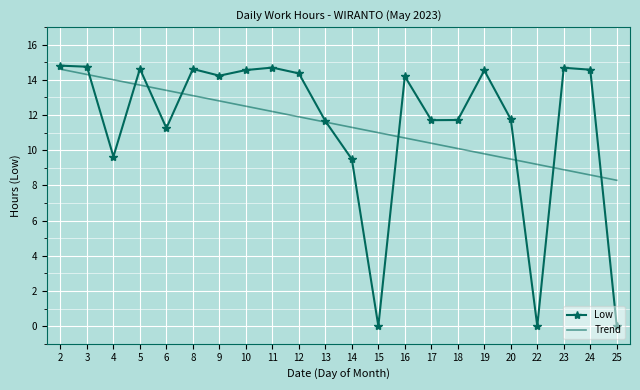

The Low series shows 14.8 at 2. True or false?

True